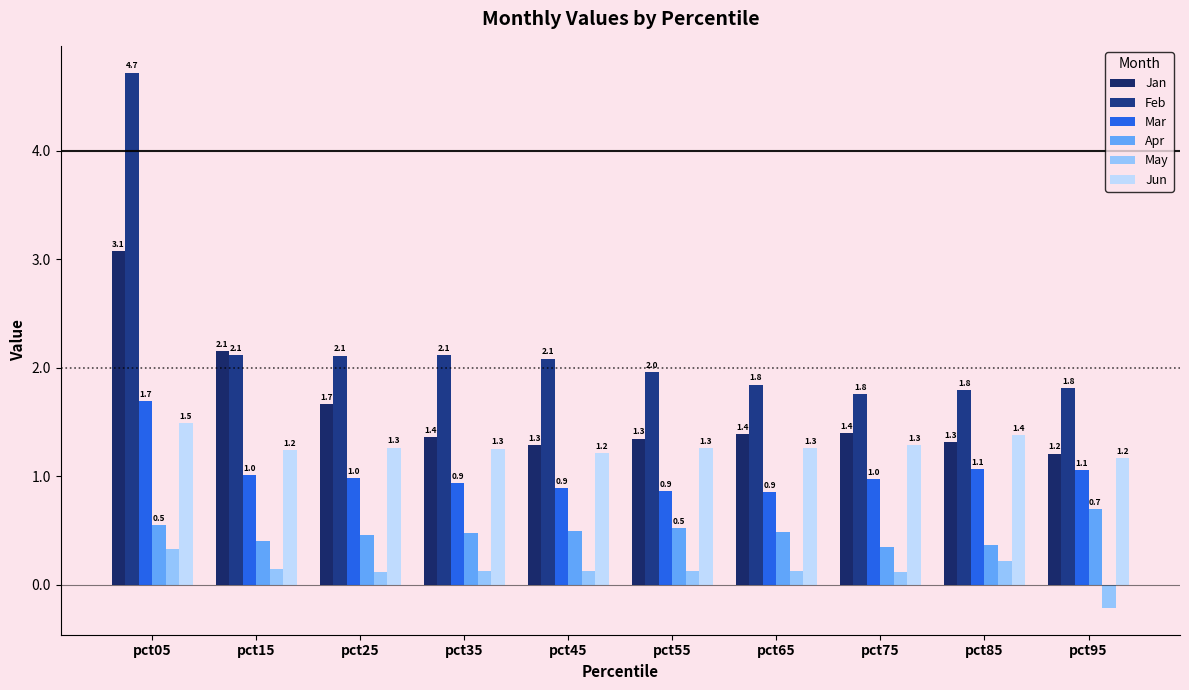

What are all the series names shown in the legend?

Jan, Feb, Mar, Apr, May, Jun